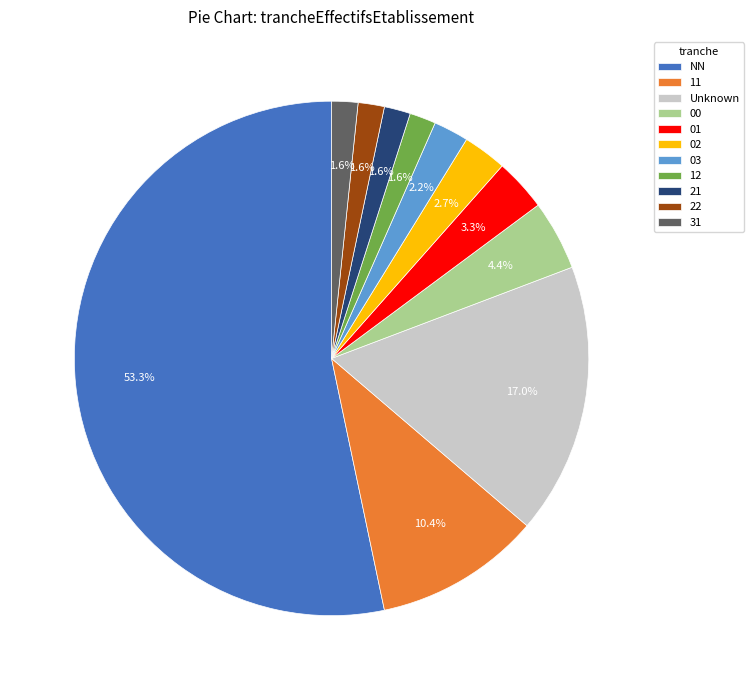

To the nearest percent, what is the average slice percentage?

9%